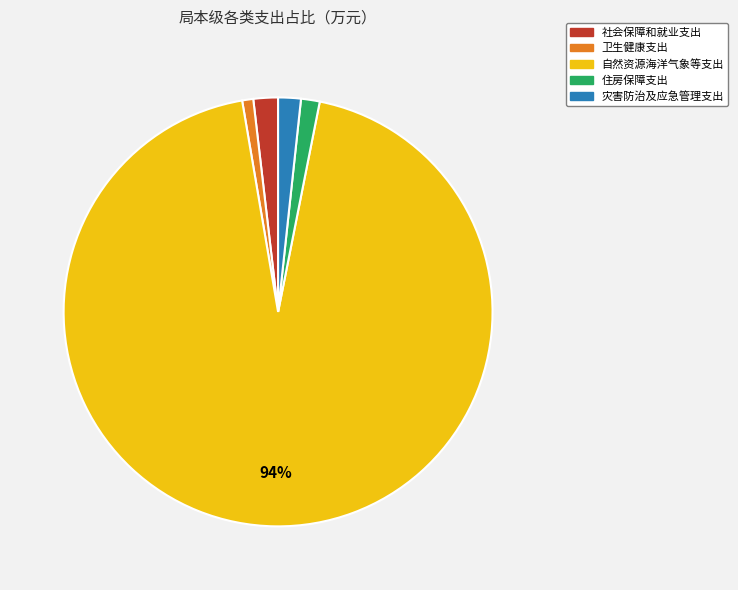

To the nearest percent, what portion does 灾害防治及应急管理支出 represent?

2%